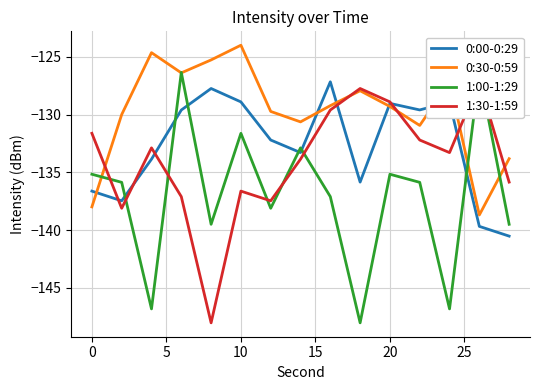

What is the highest value of the 0:00-0:29 series?

-127.2